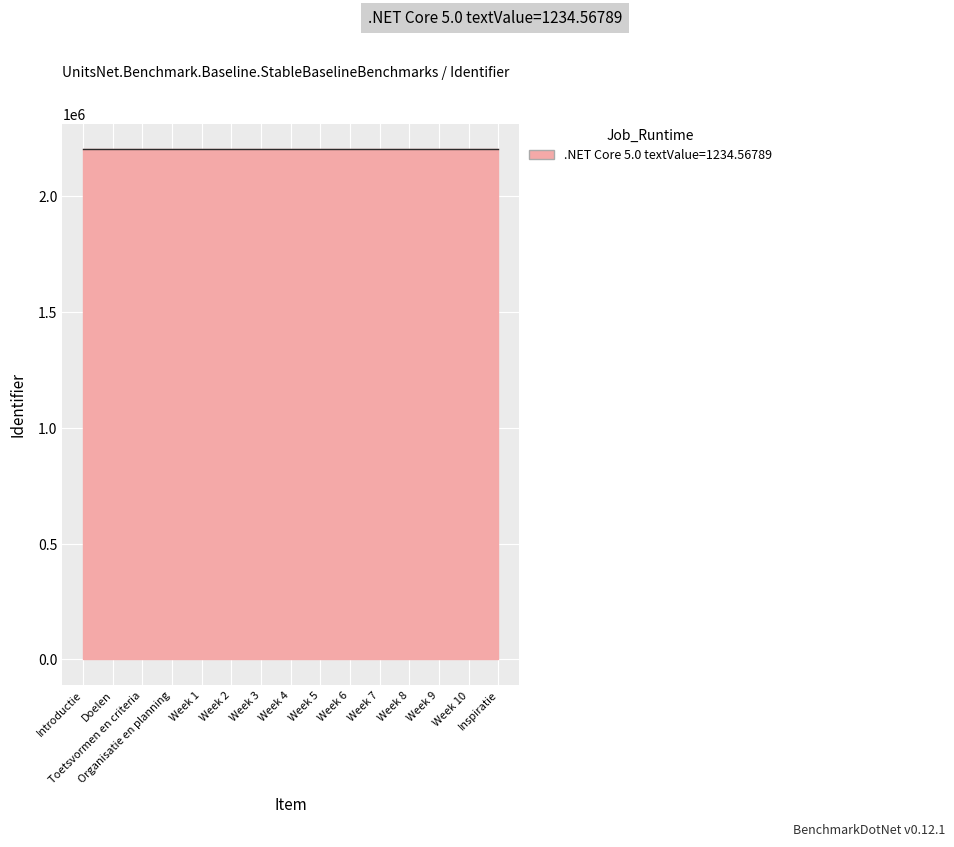

What is the minimum value shown in the chart?

2200716.0